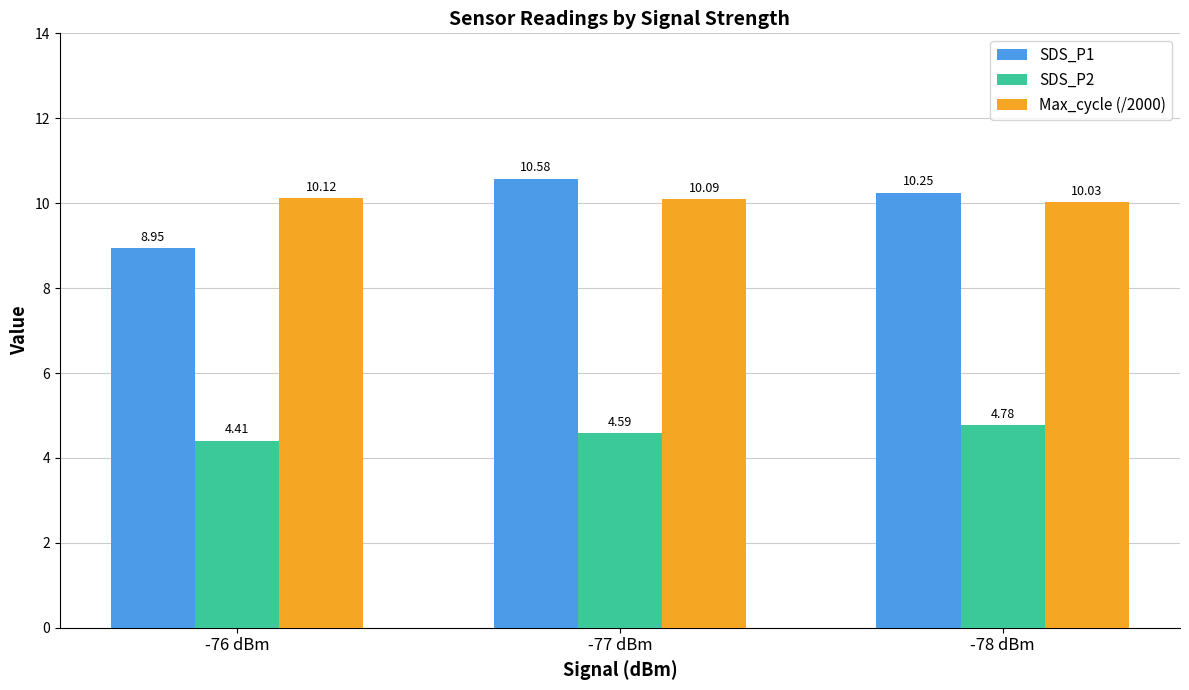

How many groups of bars are there?

3